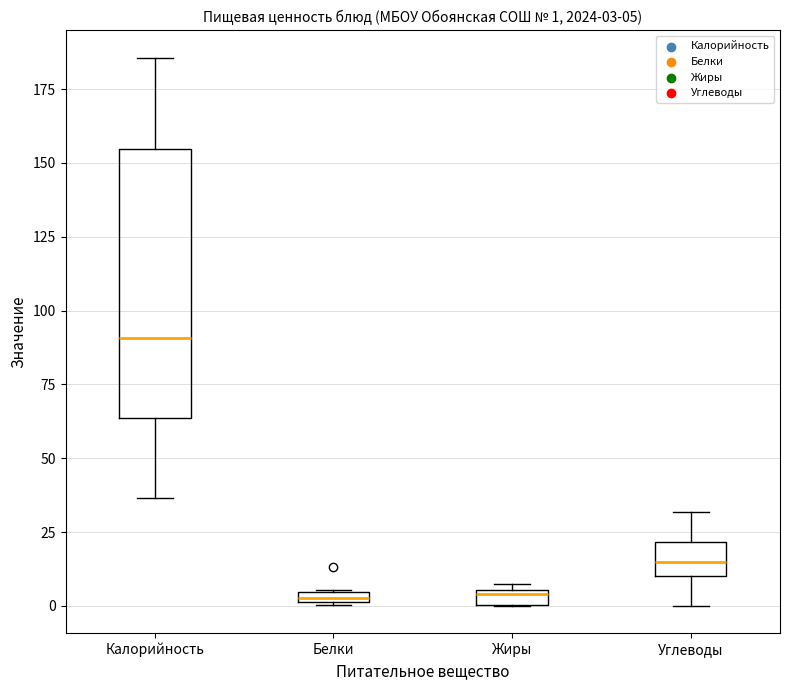

Which box's median line is the highest?

Калорийность